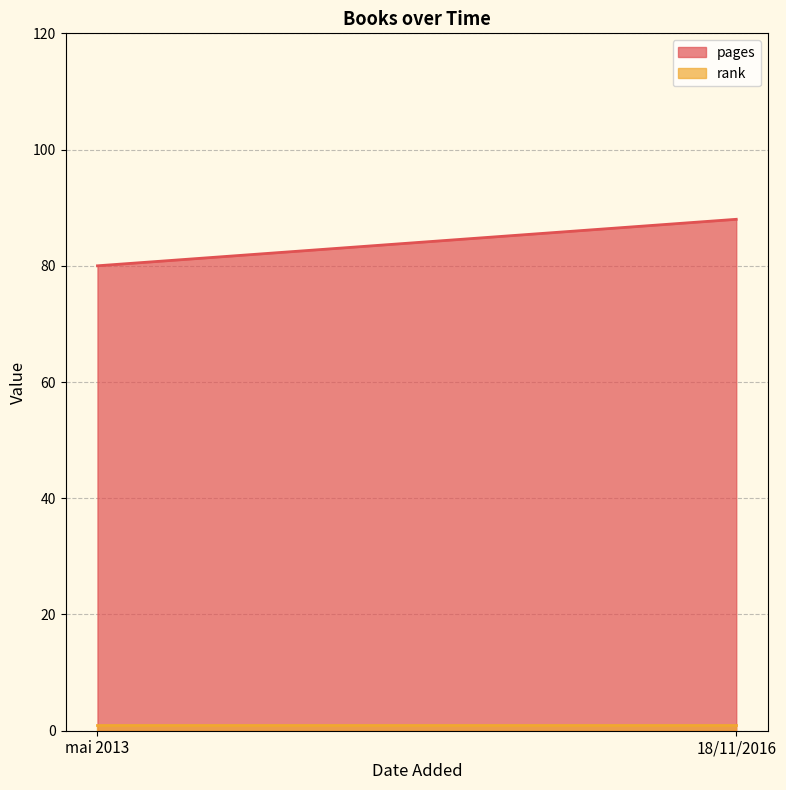

What is the difference between the pages values at mai 2013 and 18/11/2016?

8